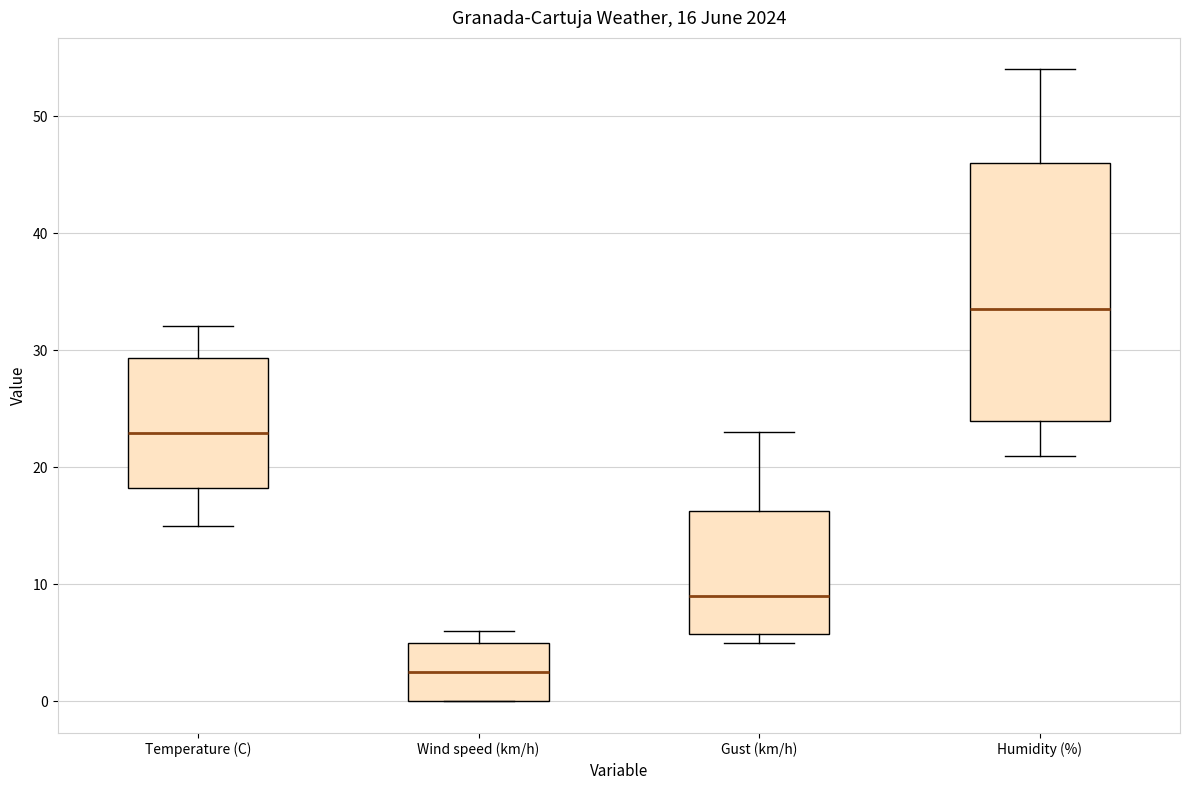

Comparing the boxes themselves (not the whiskers), which one is the tallest?

Humidity (%)